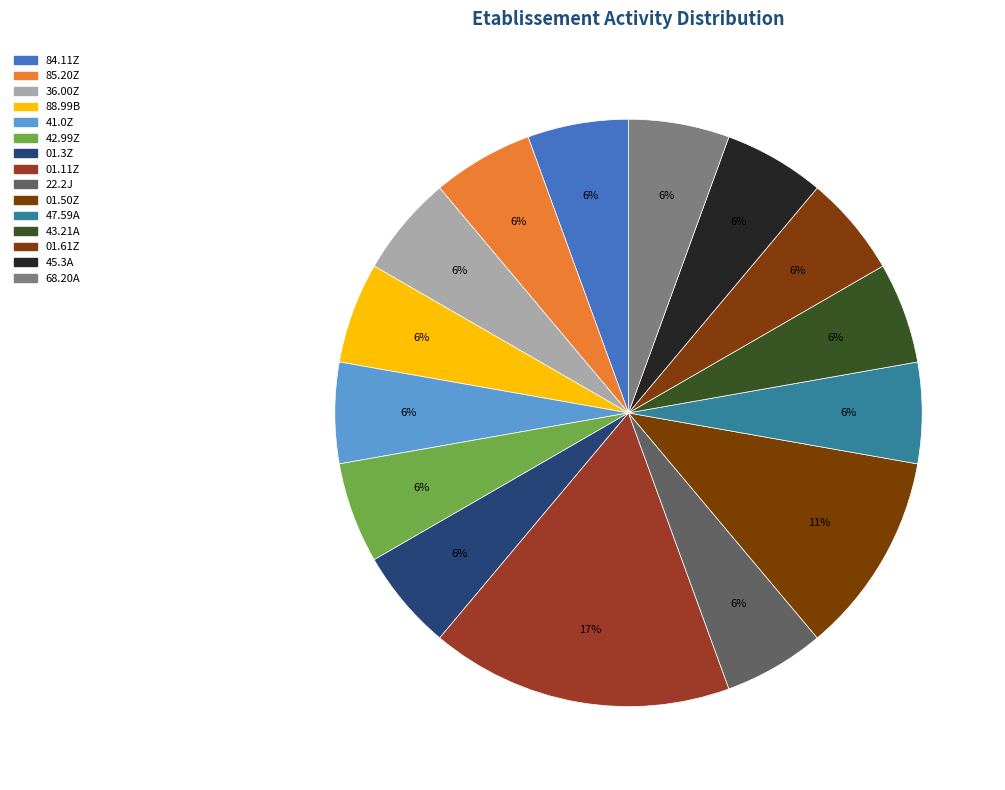

How many slices are in this pie chart?

15